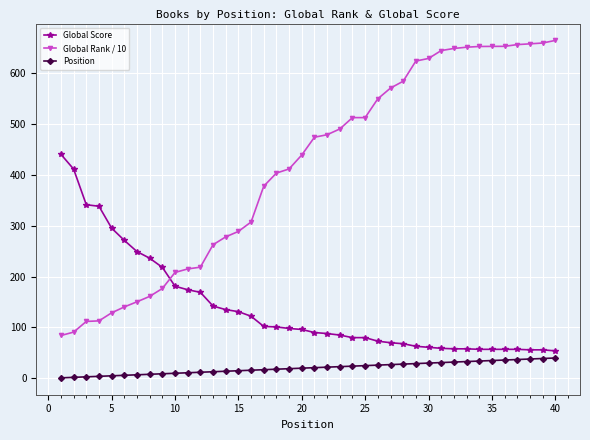

What is the value of the Global Score point at the 5th from the left?

295.0